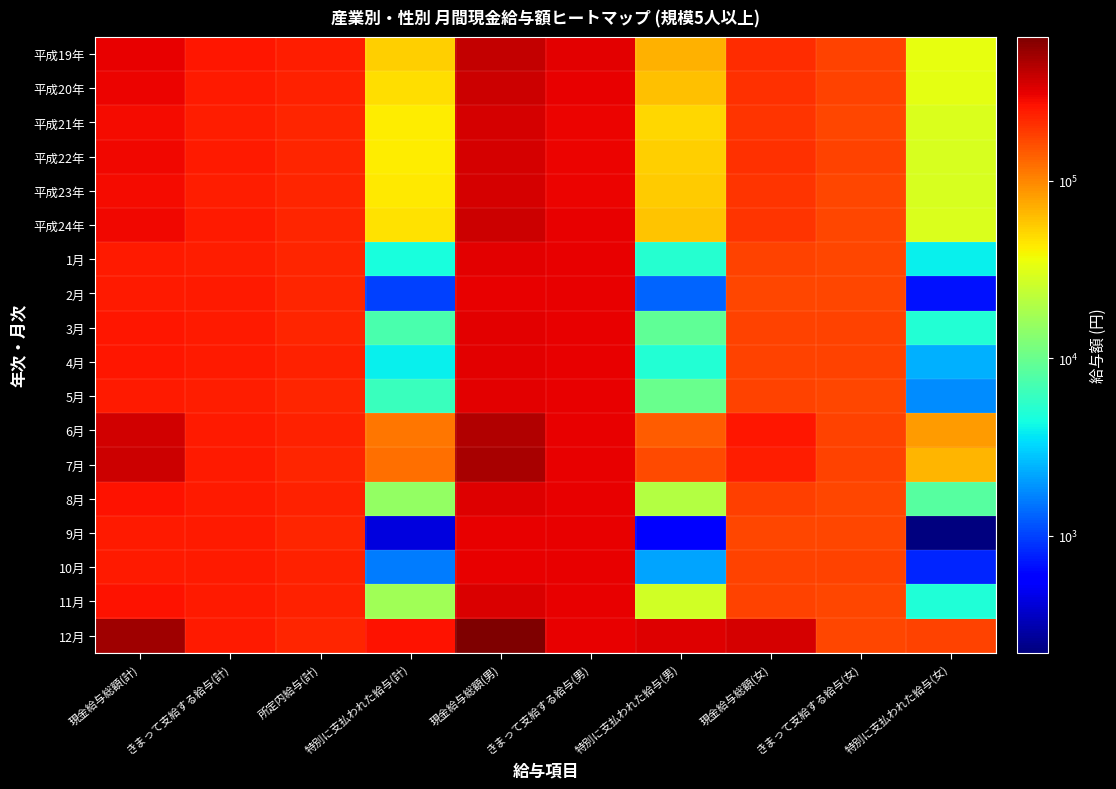

Reading left to right, extract all data points from this chart.

平成19年: 現金給与総額(計)=313125	きまって支給する給与(計)=258947	所定内給与(計)=239055	特別に支払われた給与(計)=54178	現金給与総額(男)=393880	きまって支給する給与(男)=323535	特別に支払われた給与(男)=70345	現金給与総額(女)=210879	きまって支給する給与(女)=177171	特別に支払われた給与(女)=33708
平成20年: 現金給与総額(計)=300392	きまって支給する給与(計)=252116	所定内給与(計)=233080	特別に支払われた給与(計)=48276	現金給与総額(男)=374753	きまって支給する給与(男)=313954	特別に支払われた給与(男)=60799	現金給与総額(女)=206751	きまって支給する給与(女)=174246	特別に支払われた給与(女)=32505
平成21年: 現金給与総額(計)=285885	きまって支給する給与(計)=244231	所定内給与(計)=230309	特別に支払われた給与(計)=41654	現金給与総額(男)=355498	きまって支給する給与(男)=304152	特別に支払われた給与(男)=51346	現金給与総額(女)=202279	きまって支給する給与(女)=172266	特別に支払われた給与(女)=30013
平成22年: 現金給与総額(計)=288438	きまって支給する給与(計)=245840	所定内給与(計)=229518	特別に支払われた給与(計)=42598	現金給与総額(男)=355209	きまって支給する給与(男)=301443	特別に支払われた給与(男)=53766	現金給与総額(女)=204454	きまって支給する給与(女)=175904	特別に支払われた給与(女)=28550
平成23年: 現金給与総額(計)=286348	きまって支給する給与(計)=242950	所定内給与(計)=226098	特別に支払われた給与(計)=43398	現金給与総額(男)=356573	きまって支給する給与(男)=301183	特別に支払われた給与(男)=55390	現金給与総額(女)=202148	きまって支給する給与(女)=173129	特別に支払われた給与(女)=29019
平成24年: 現金給与総額(計)=293818	きまって支給する給与(計)=247878	所定内給与(計)=229958	特別に支払われた給与(計)=45940	現金給与総額(男)=370238	きまって支給する給与(男)=310400	特別に支払われた給与(男)=59838	現金給与総額(女)=203045	きまって支給する給与(女)=173614	特別に支払われた給与(女)=29431
1月: 現金給与総額(計)=249790	きまって支給する給与(計)=245220	所定内給与(計)=226751	特別に支払われた給与(計)=4570	現金給与総額(男)=315322	きまって支給する給与(男)=310165	特別に支払われた給与(男)=5157	現金給与総額(女)=174497	きまって支給する給与(女)=170602	特別に支払われた給与(女)=3895
2月: 現金給与総額(計)=249184	きまって支給する給与(計)=248174	所定内給与(計)=229717	特別に支払われた給与(計)=1010	現金給与総額(男)=313762	きまって支給する給与(男)=312464	特別に支払われた給与(男)=1298	現金給与総額(女)=173810	きまって支給する給与(女)=173136	特別に支払われた給与(女)=674
3月: 現金給与総額(計)=255802	きまって支給する給与(計)=248568	所定内給与(計)=230095	特別に支払われた給与(計)=7234	現金給与総額(男)=321244	きまって支給する給与(男)=312084	特別に支払われた給与(男)=9160	現金給与総額(女)=179191	きまって支給する給与(女)=174211	特別に支払われた給与(女)=4980
4月: 現金給与総額(計)=253192	きまって支給する給与(計)=249325	所定内給与(計)=231701	特別に支払われた給与(計)=3867	現金給与総額(男)=316482	きまって支給する給与(男)=311385	特別に支払われた給与(男)=5097	現金給与総額(女)=178609	きまって支給する給与(女)=176192	特別に支払われた給与(女)=2417
5月: 現金給与総額(計)=250513	きまって支給する給与(計)=244283	所定内給与(計)=227667	特別に支払われた給与(計)=6230	現金給与総額(男)=315669	きまって支給する給与(男)=305664	特別に支払われた給与(男)=10005	現金給与総額(女)=174054	きまって支給する給与(女)=172254	特別に支払われた給与(女)=1800
6月: 現金給与総額(計)=361959	きまって支給する給与(計)=247938	所定内給与(計)=231246	特別に支払われた給与(計)=114021	現金給与総額(男)=450235	きまって支給する給与(男)=310131	特別に支払われた給与(男)=140104	現金給与総額(女)=258253	きまって支給する給与(女)=174875	特別に支払われた給与(女)=83378
7月: 現金給与総額(計)=368226	きまって支給する給与(計)=247117	所定内給与(計)=230396	特別に支払われた給与(計)=121109	現金給与総額(男)=472870	きまって支給する給与(男)=307373	特別に支払われた給与(男)=165497	現金給与総額(女)=241653	きまって支給する給与(女)=174233	特別に支払われた給与(女)=67420
8月: 現金給与総額(計)=263175	きまって支給する給与(計)=248168	所定内給与(計)=230541	特別に支払われた給与(計)=15007	現金給与総額(男)=330489	きまって支給する給与(男)=309980	特別に支払われた給与(男)=20509	現金給与総額(女)=182128	きまって支給する給与(女)=173745	特別に支払われた給与(女)=8383
9月: 現金給与総額(計)=248601	きまって支給する給与(計)=248171	所定内給与(計)=230044	特別に支払われた給与(計)=430	現金給与総額(男)=310371	きまって支給する給与(男)=309766	特別に支払われた給与(男)=605	現金給与総額(女)=173760	きまって支給する給与(女)=173541	特別に支払われた給与(女)=219
10月: 現金給与総額(計)=250737	きまって支給する給与(計)=249163	所定内給与(計)=230640	特別に支払われた給与(計)=1574	現金給与総額(男)=312869	きまって支給する給与(男)=310669	特別に支払われた給与(男)=2200	現金給与総額(女)=175133	きまって支給する給与(女)=174321	特別に支払われた給与(女)=812
11月: 現金給与総額(計)=266821	きまって支給する給与(計)=249842	所定内給与(計)=231203	特別に支払われた給与(計)=16979	現金給与総額(男)=339985	きまって支給する給与(男)=312961	特別に支払われた給与(男)=27024	現金給与総額(女)=178853	きまって支給する給与(女)=173951	特別に支払われた給与(女)=4902
12月: 現金給与総額(計)=509677	きまって支給する給与(計)=248531	所定内給与(計)=229486	特別に支払われた給与(計)=261146	現金給与総額(男)=645188	きまって支給する給与(男)=312205	特別に支払われた給与(男)=332983	現金給与総額(女)=347603	きまって支給する給与(女)=172375	特別に支払われた給与(女)=175228